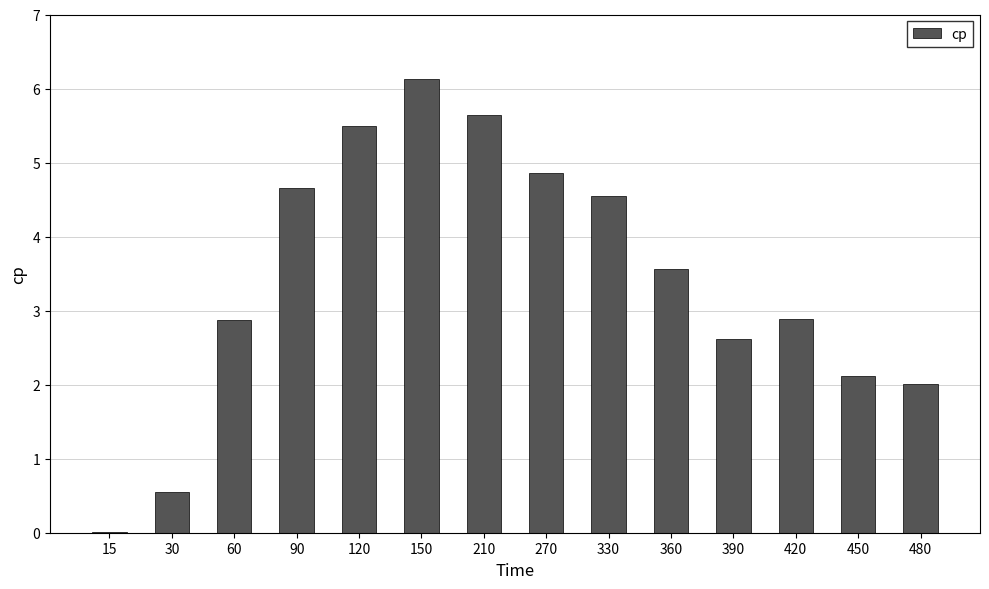

How many categories are shown in the chart?

14